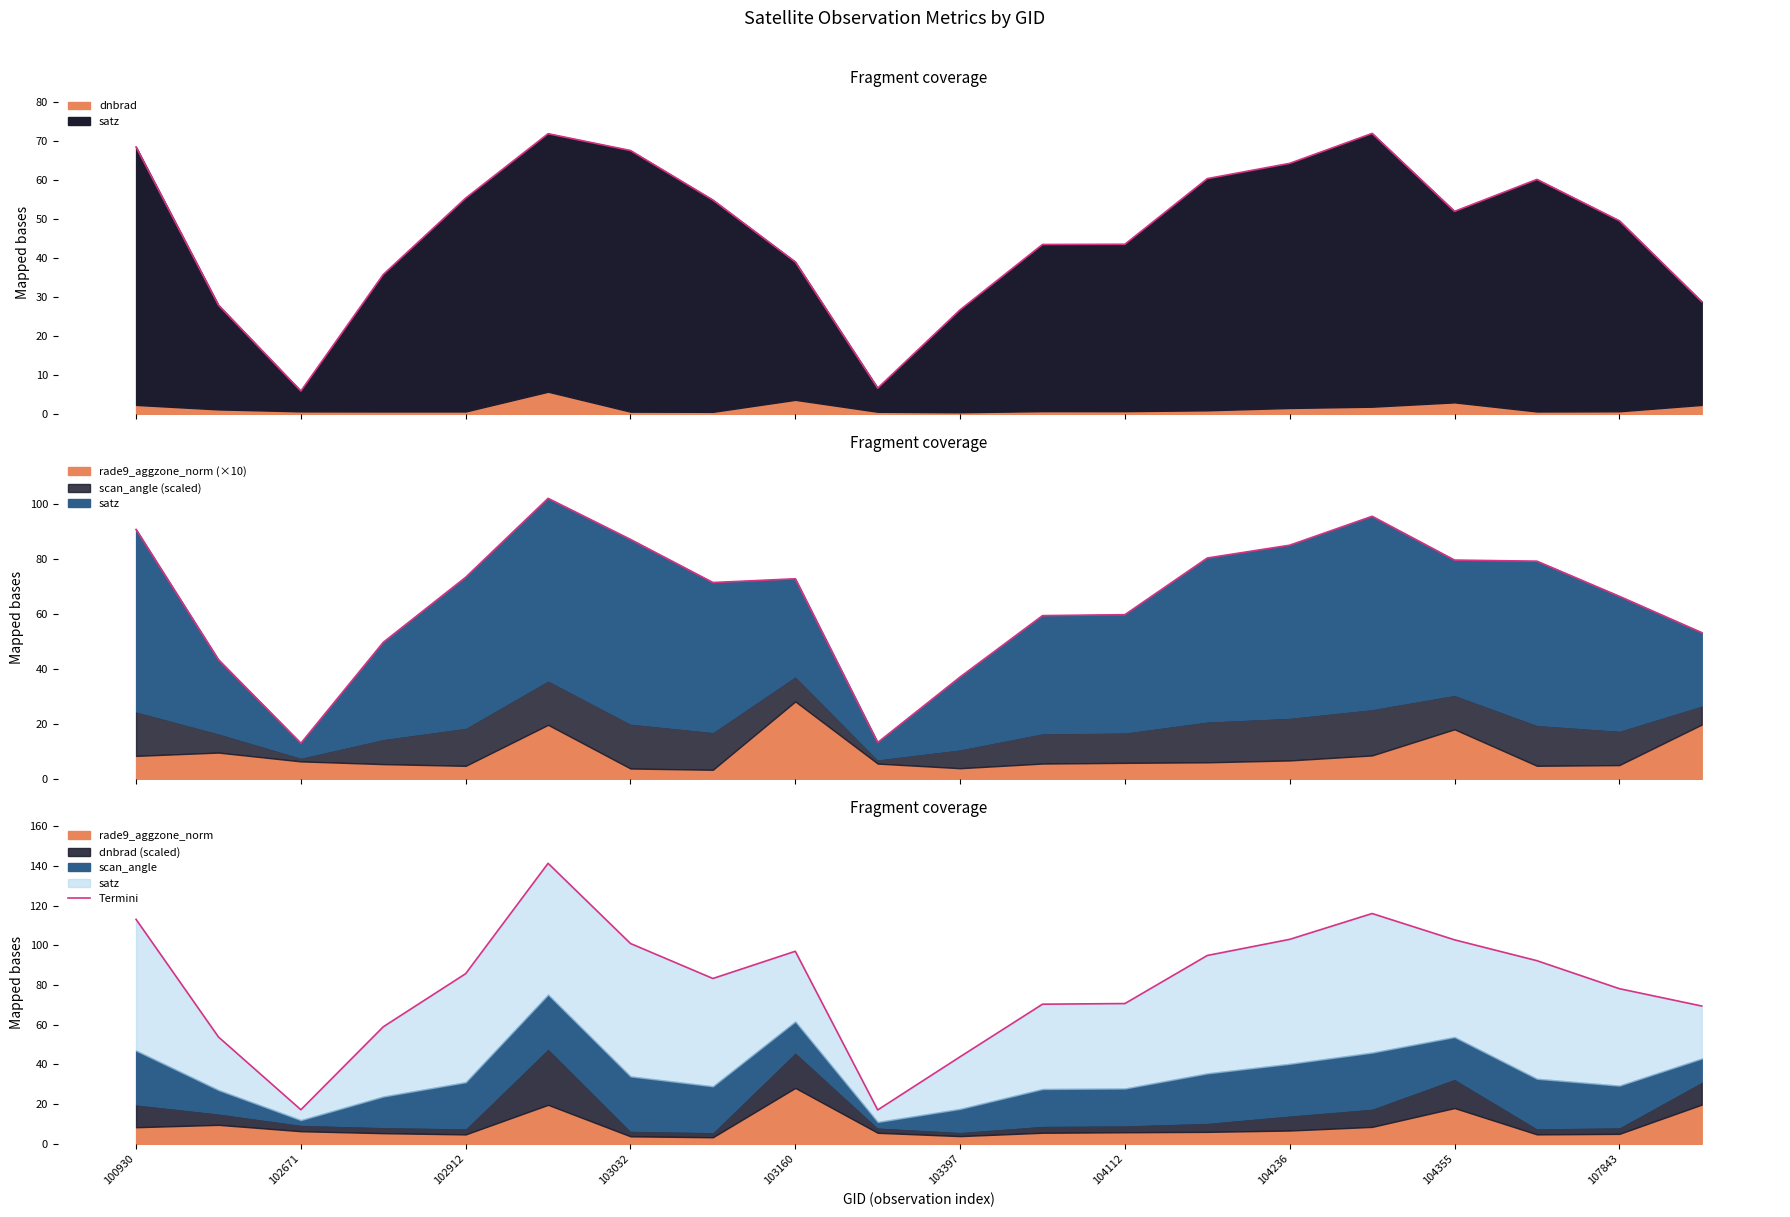

The chart shows a value of 60.9 at 103397. True or false?

False